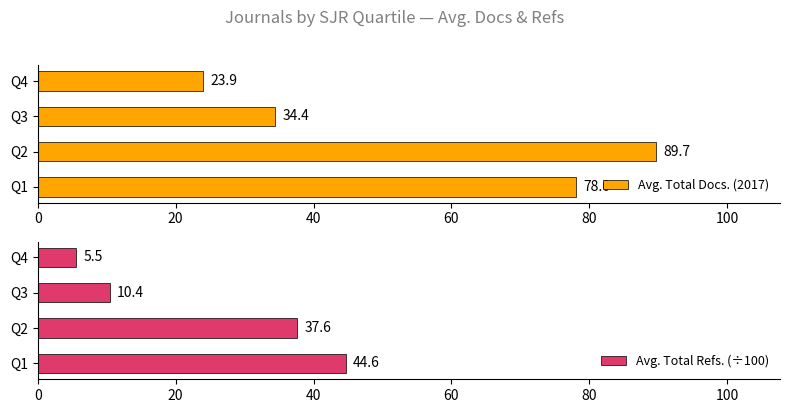

What is the sum of the Avg. Total Docs. (2017) values at Q1 and Q4?

101.9